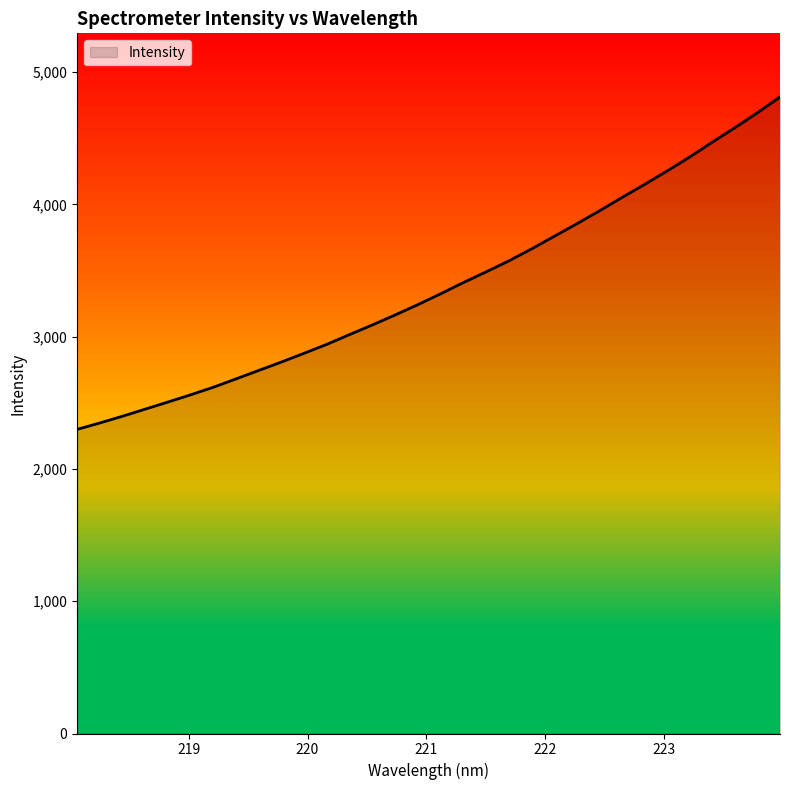

What is the greatest value displayed?

4811.4